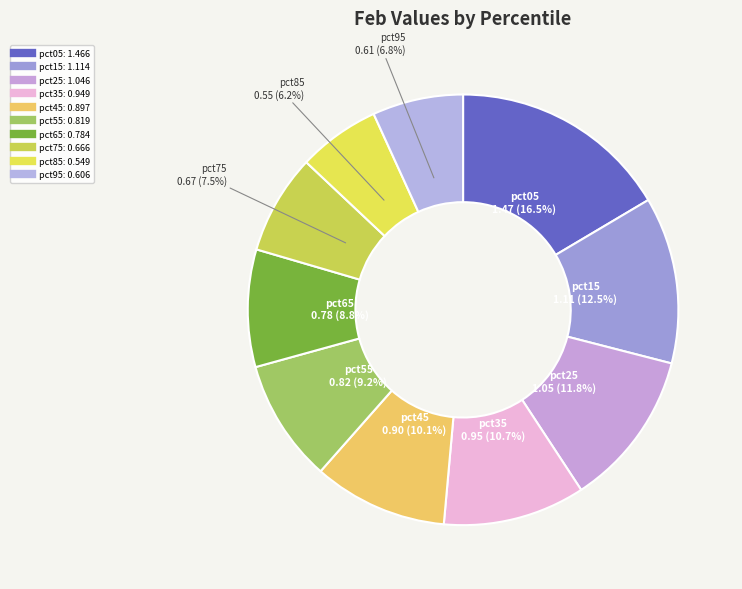

To the nearest percent, what is the difference between the largest and smallest slice percentages?

10%